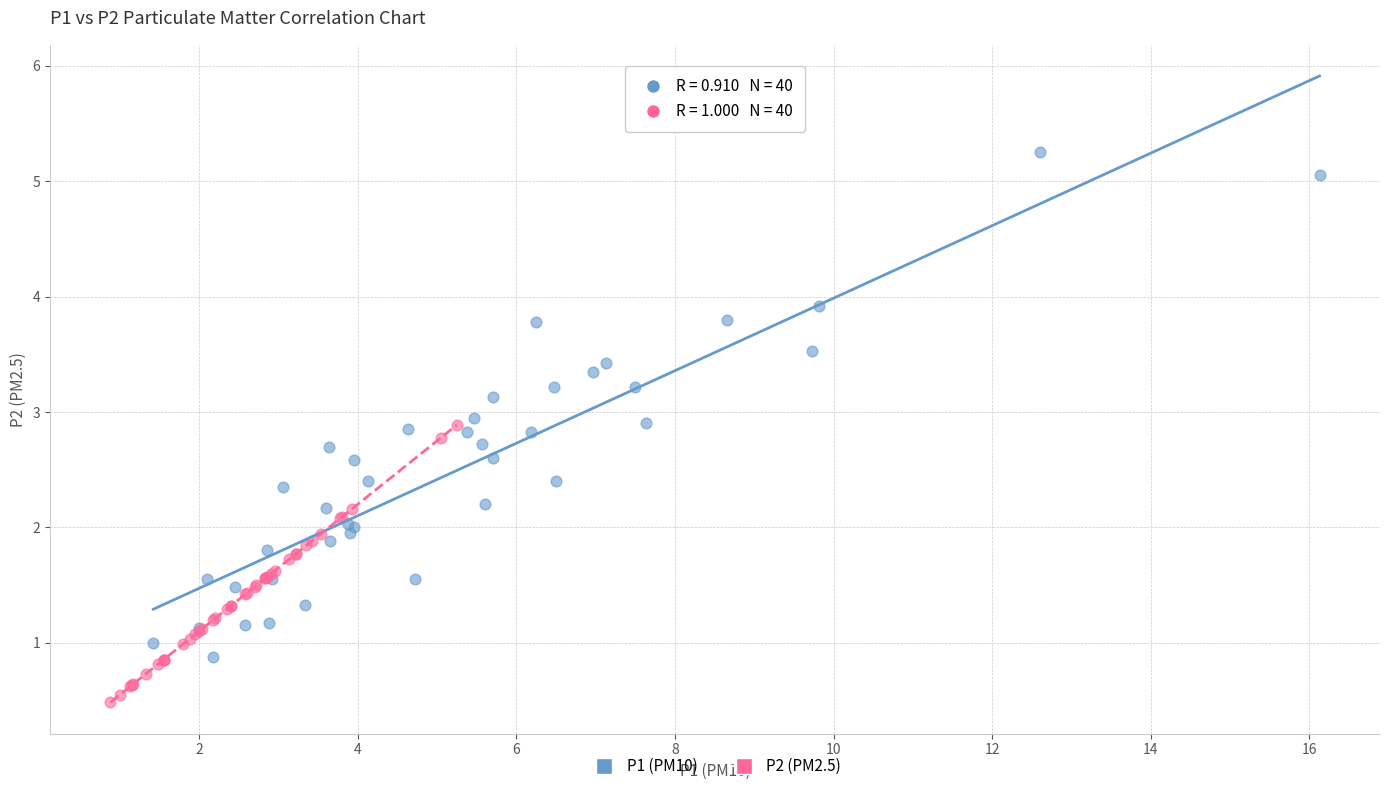

Which series has the largest Y range (max minus min)?

P1 (PM10)